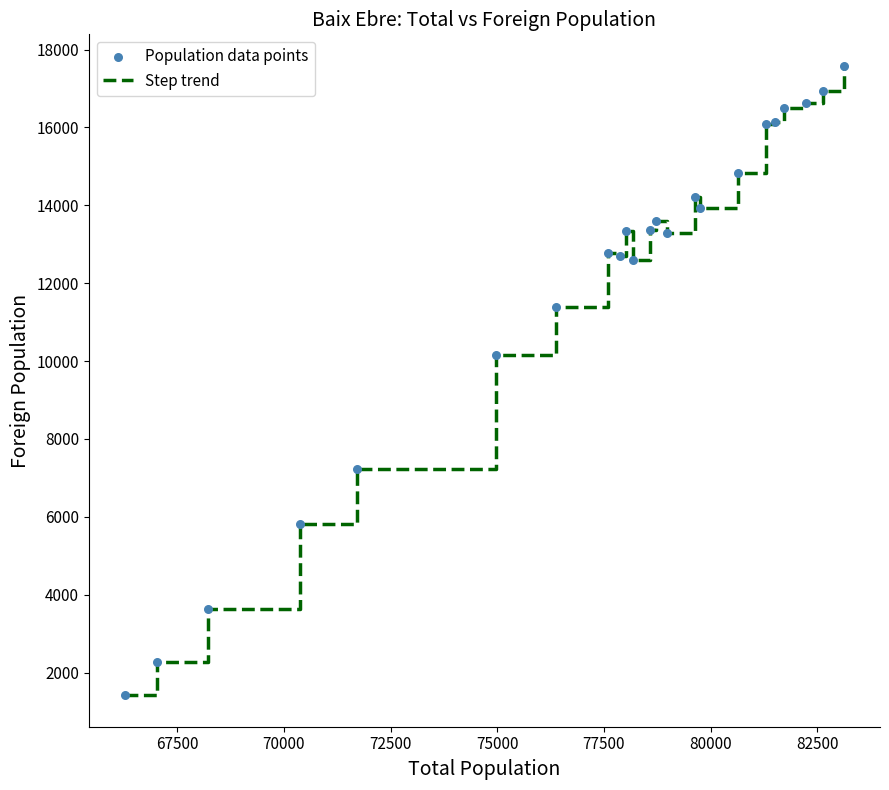

What is the maximum value shown in the chart?

17583